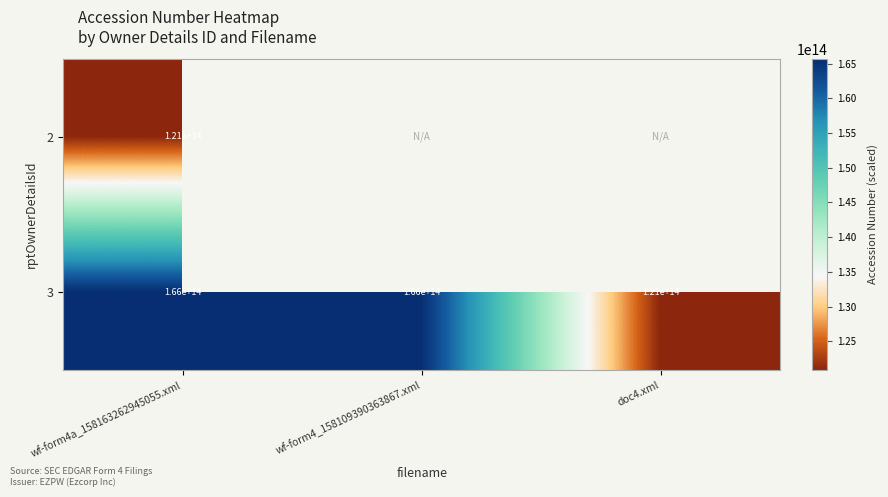

The value of 3 at wf-form4a_158163262945055.xml is 285094432479945. True or false?

False